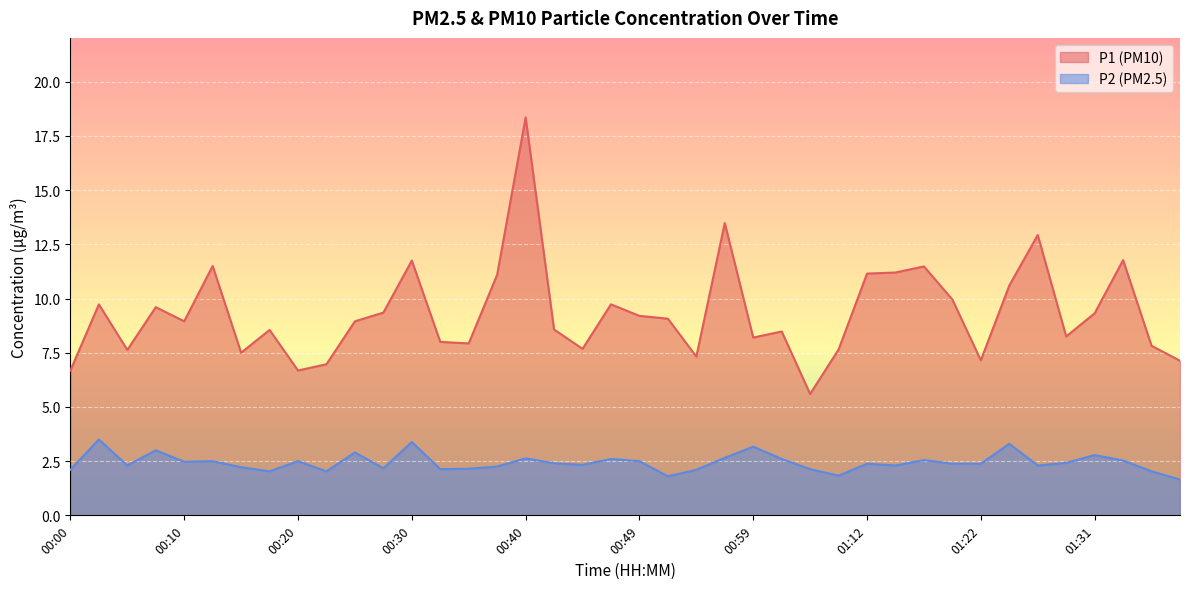

What is the highest value of the P2 series?

3.5